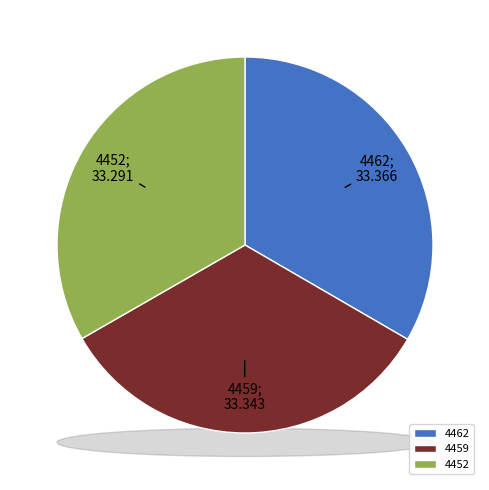

Rank the categories by value from lowest to highest.

4452, 4459, 4462